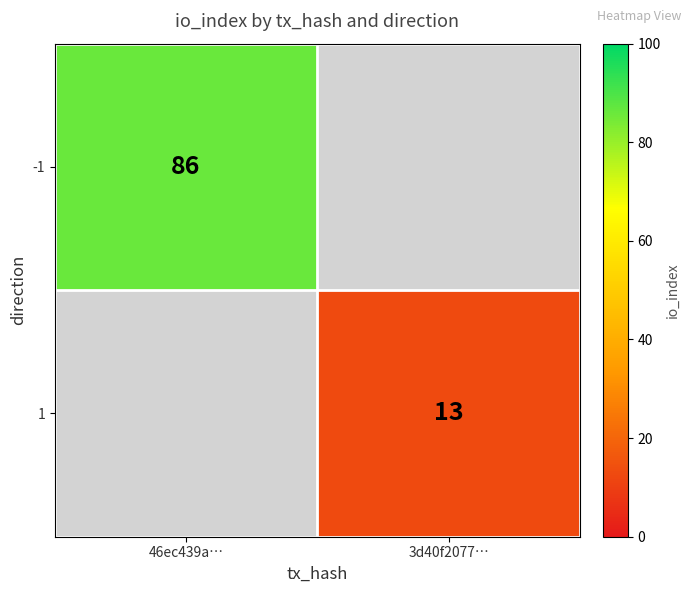

Is it true that 1 equals 13 at 3d40f2077…?

True